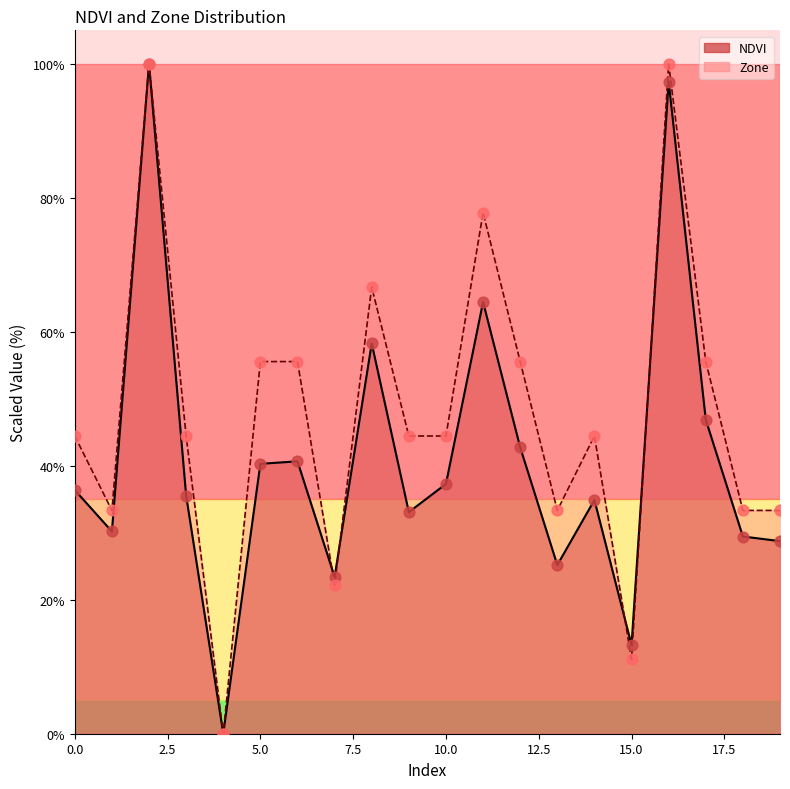

What is the total value across all series at 8?

124.9